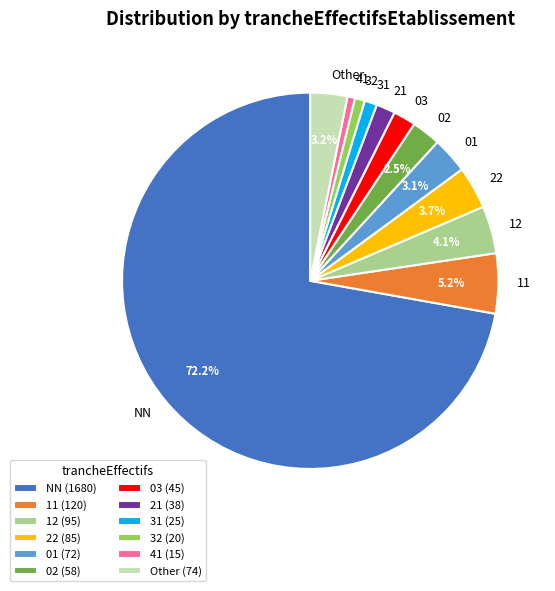

To the nearest percent, what is the difference between the largest and smallest slice percentages?

72%